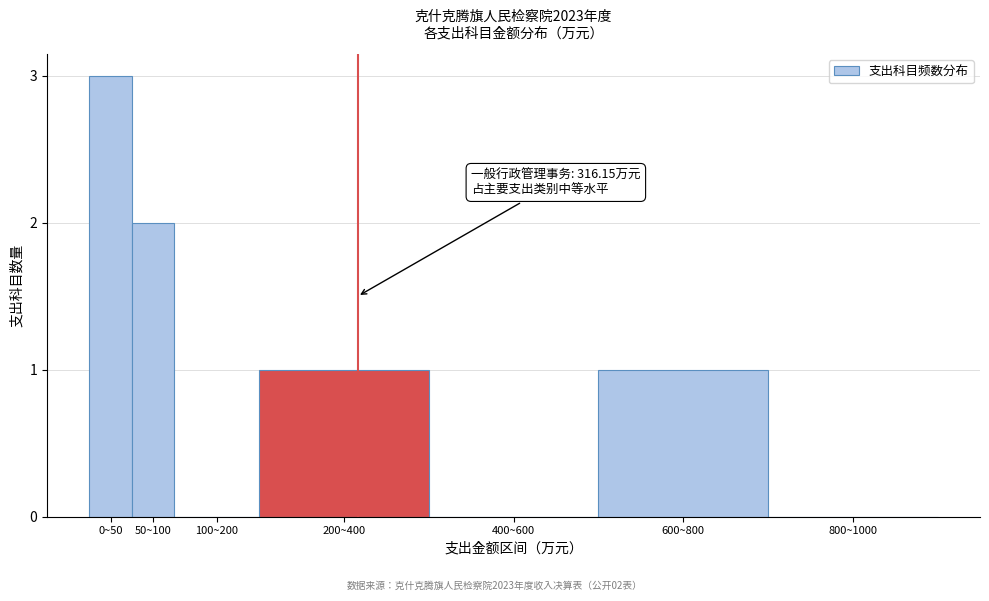

Reading left to right, list all the values displayed in this chart.

0~50=3	50~100=2	100~200=0	200~400=1	400~600=0	600~800=1	800~1000=0